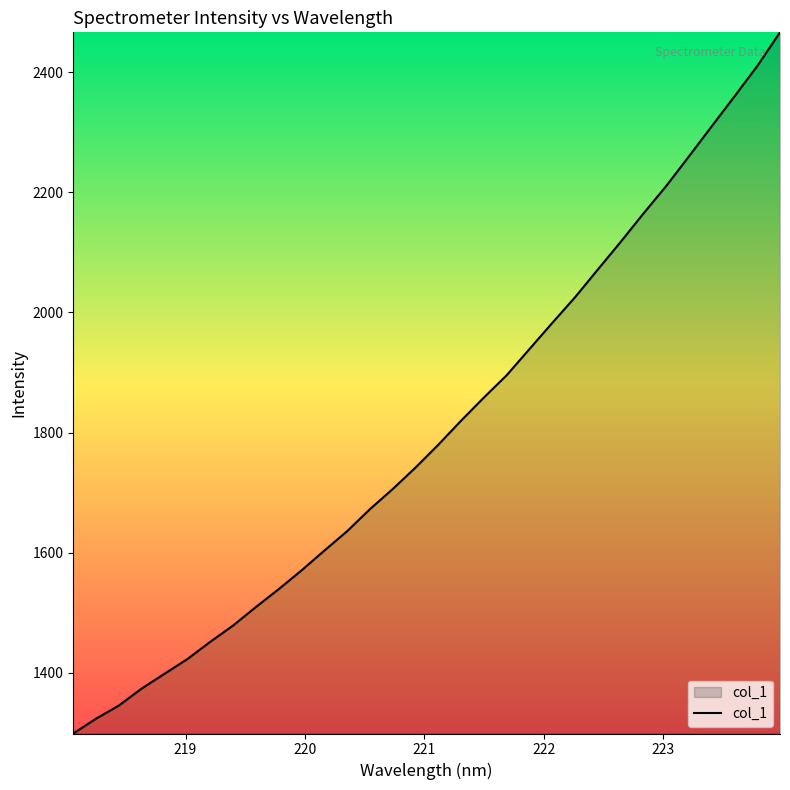

Does the chart have visible grid lines?

No